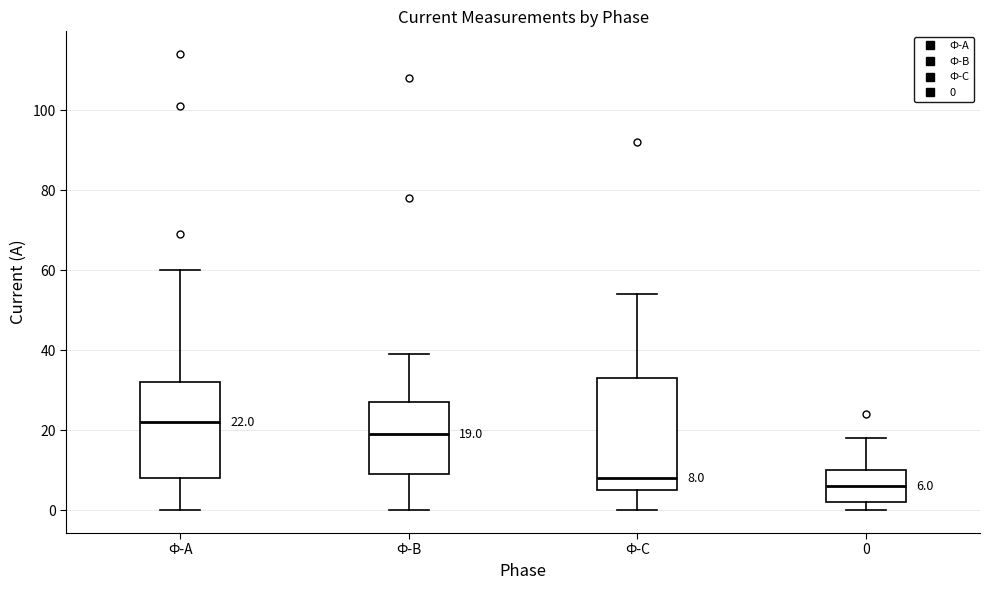

Which box is the tallest, from its lower edge to its upper edge?

Ф-С